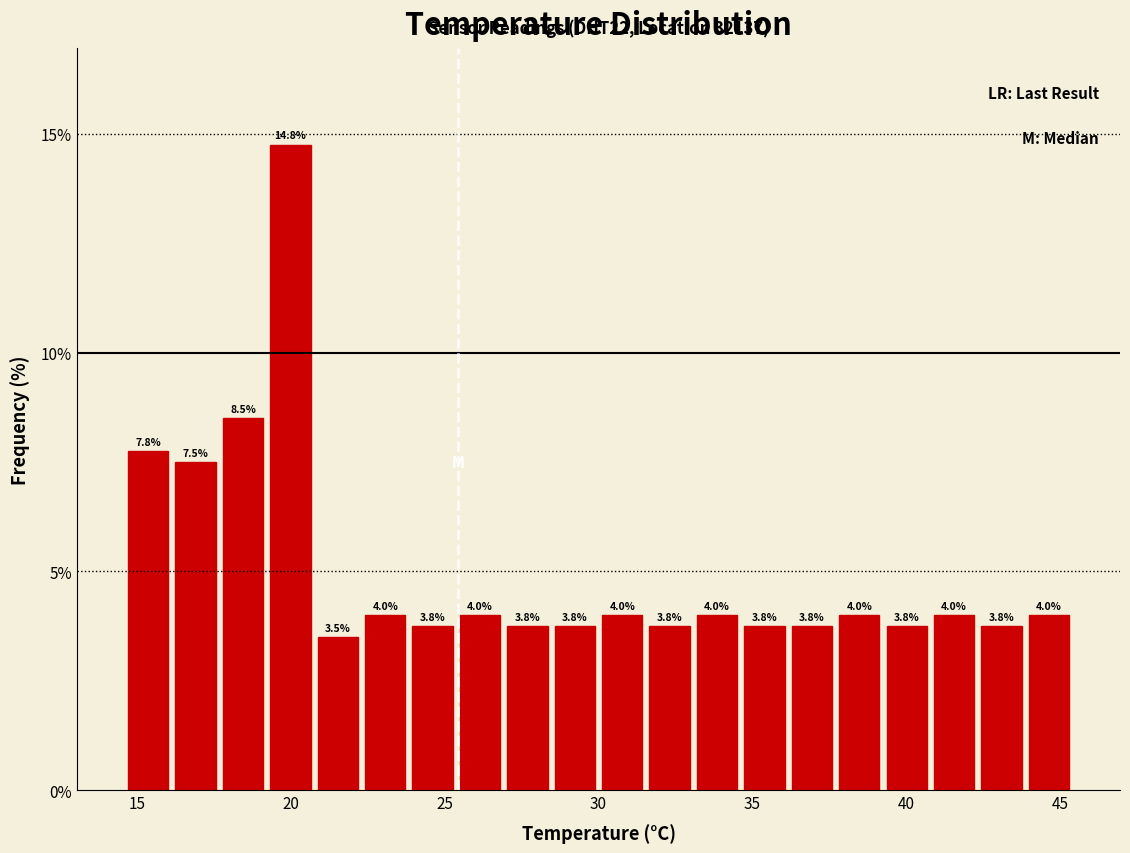

Around what value on the x-axis is the tallest bar? Give the approximate position of its centre, as read against the axis.

20.0